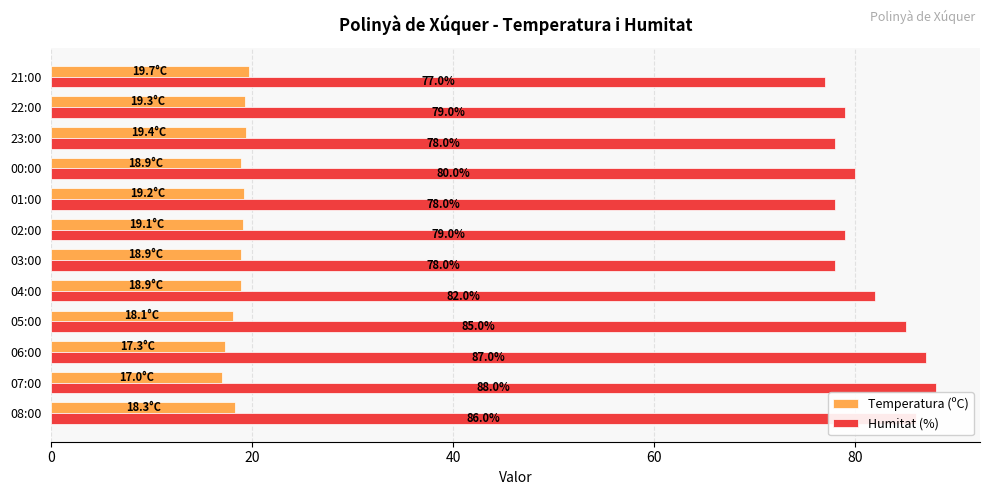

How many values in the Humitat (%) series are below 80?

6